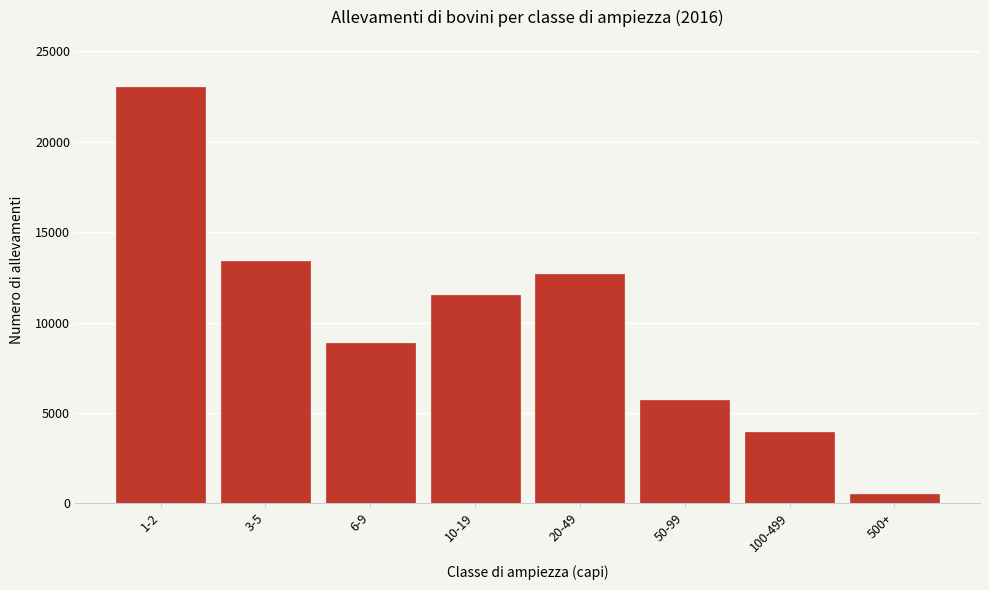

Reading left to right, extract all data points from this chart.

23026	13402	8893	11543	12699	5696	3945	518